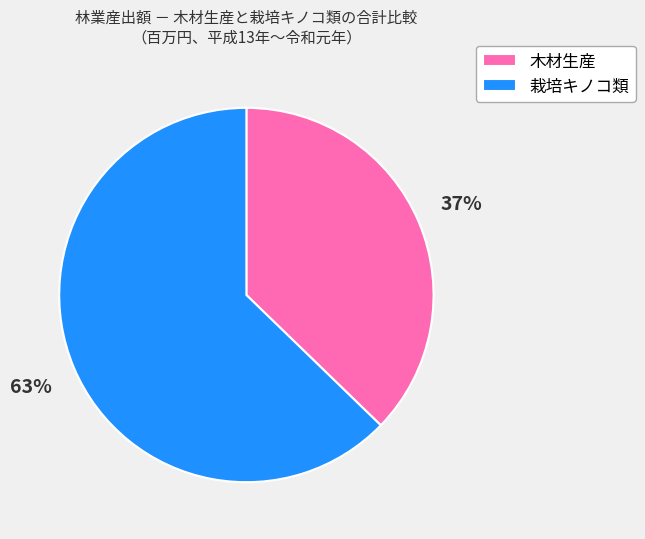

To the nearest percent, what portion does 木材生産 represent?

37%